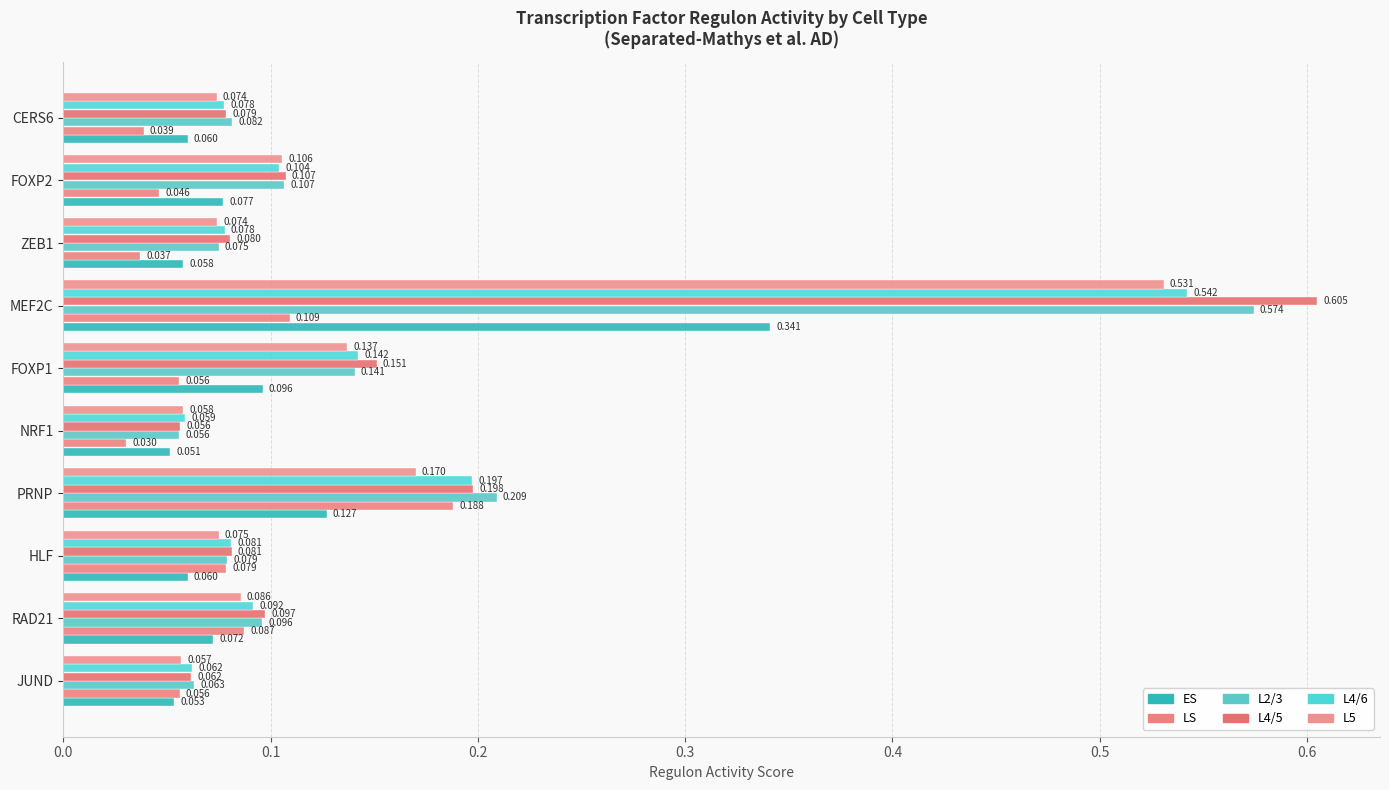

What are all the series names shown in the legend?

ES, LS, L2/3, L4/5, L4/6, L5